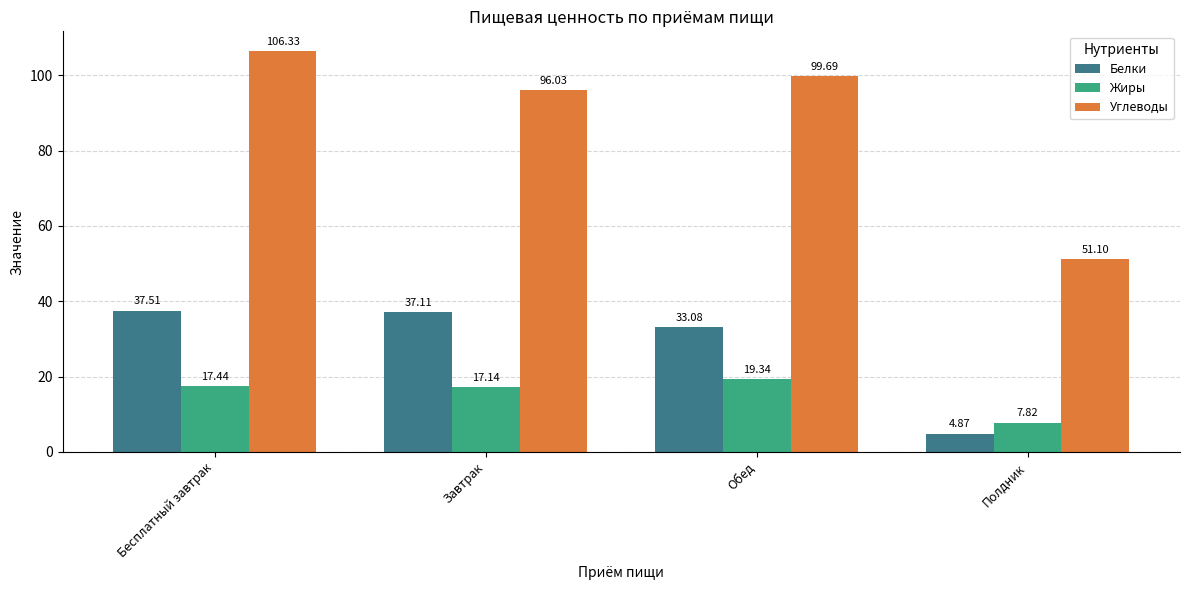

At which category is the sum across all series the highest?

Бесплатный завтрак